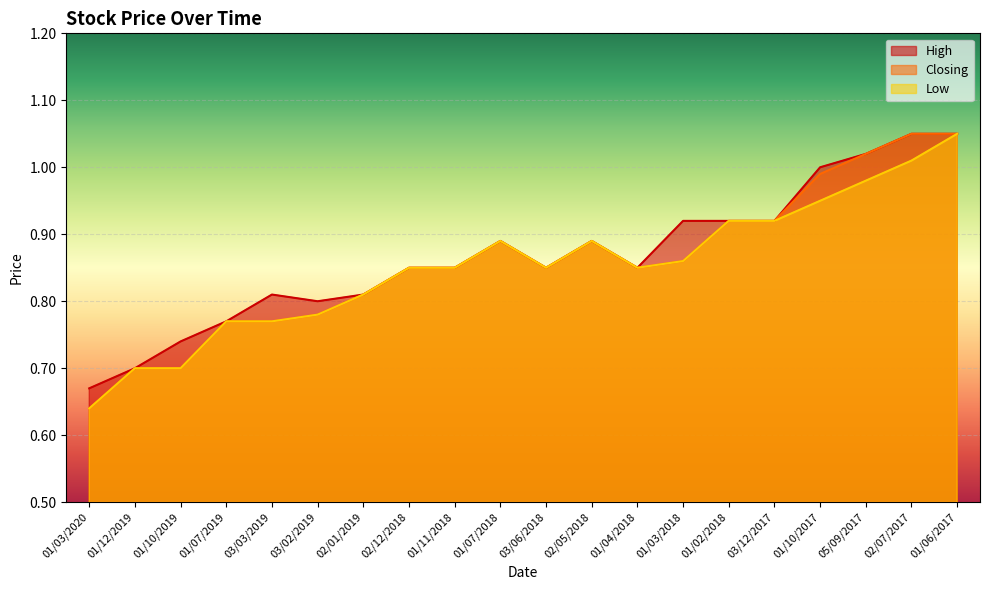

What are all the series names shown in the legend?

High, Closing, Low